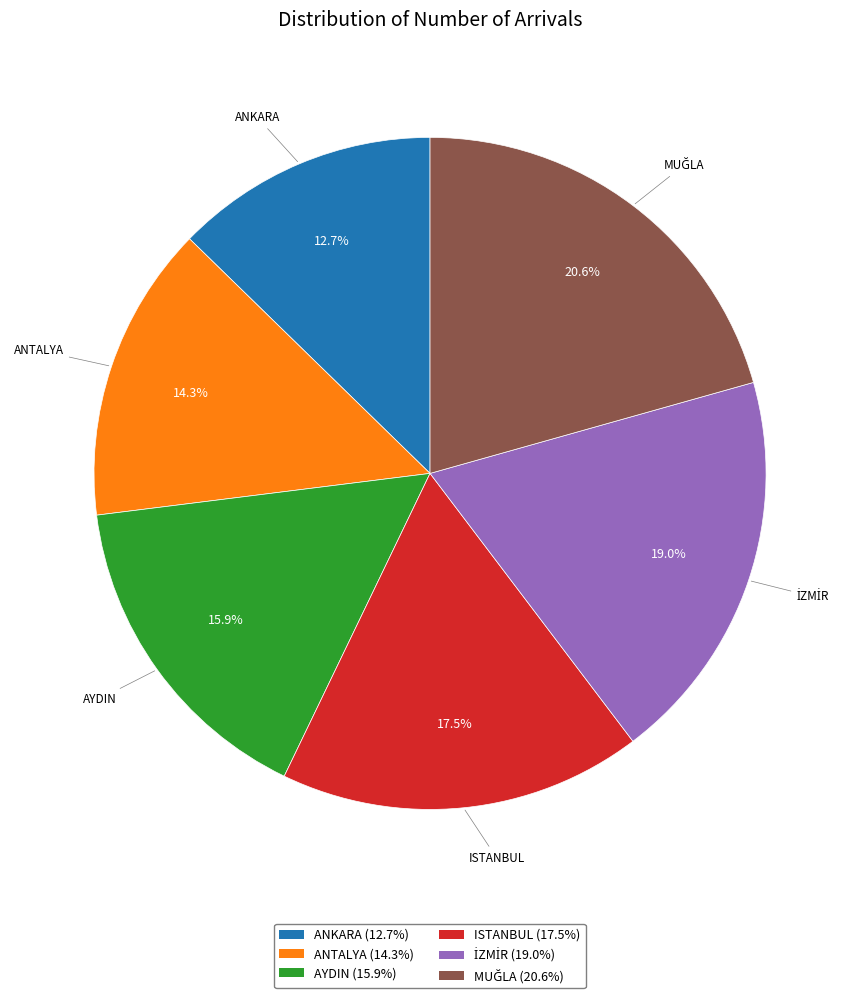

Count the number of slices in the pie.

6